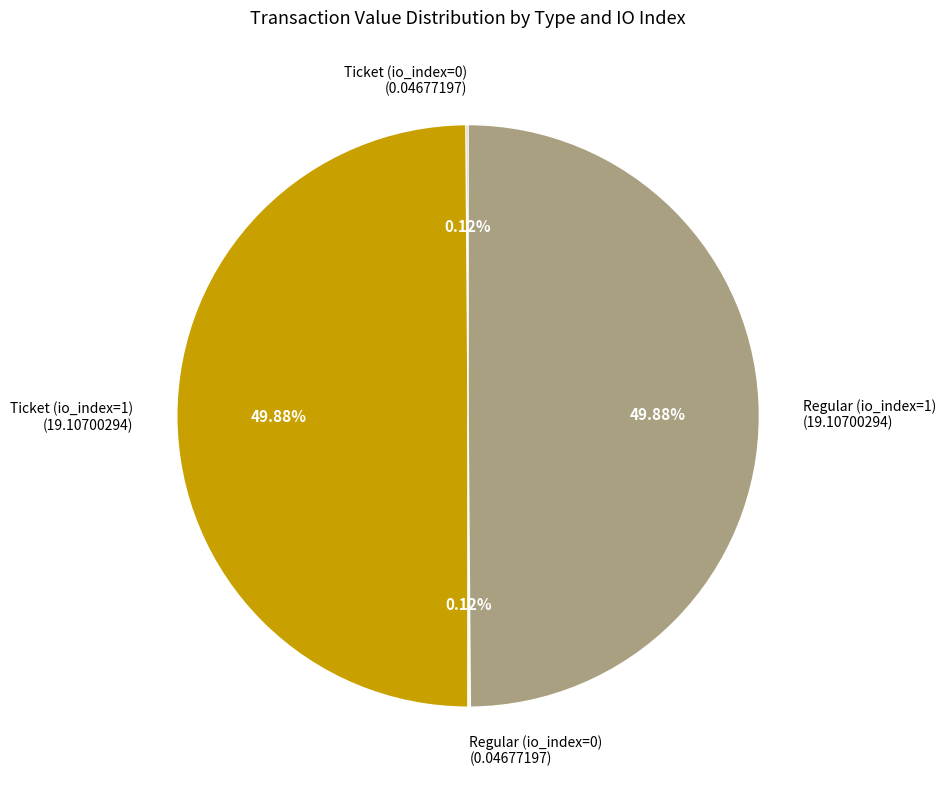

What is the ratio of the value at Regular (io_index=1) to the value at Ticket (io_index=1)?

1.0